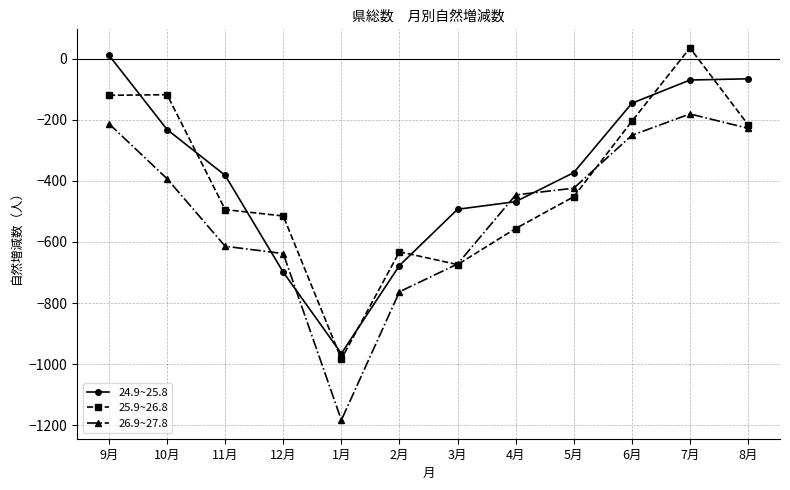

What is the difference between the maximum and second lowest values in the 26.9~27.8 series?

582